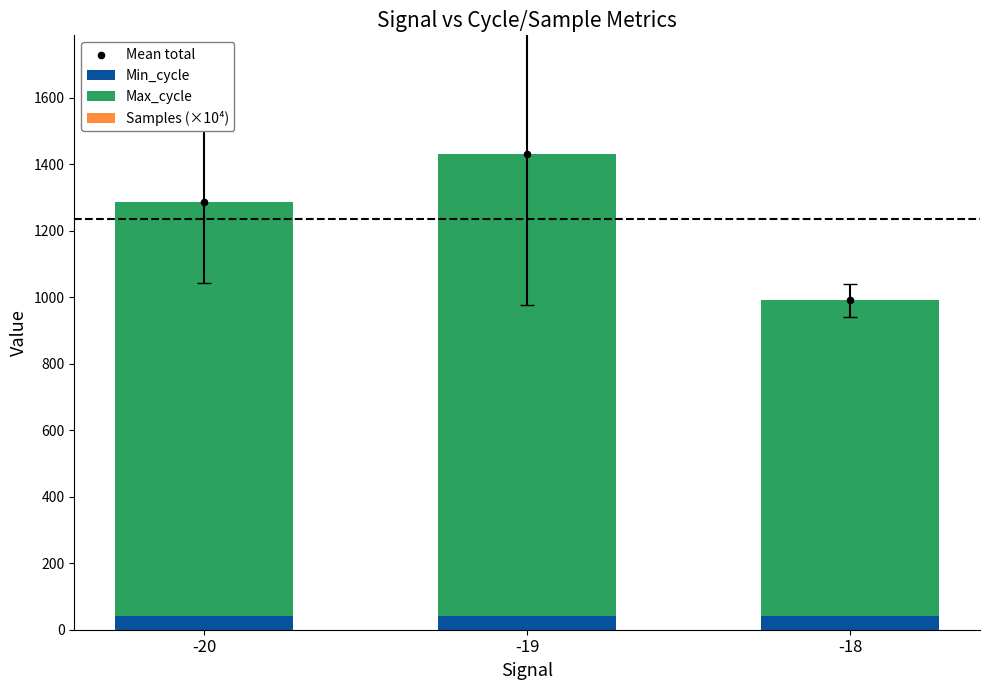

At which category is the sum across all series the highest?

-19